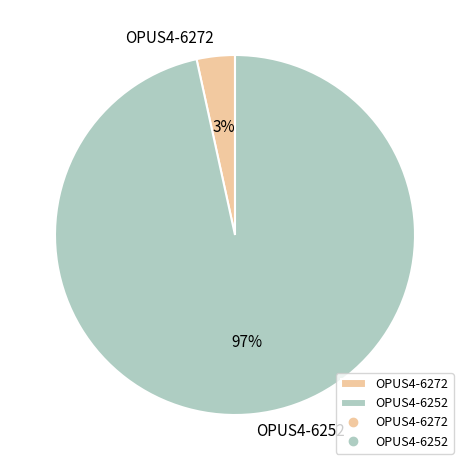

Which has a higher value, OPUS4-6252 or OPUS4-6272?

OPUS4-6252